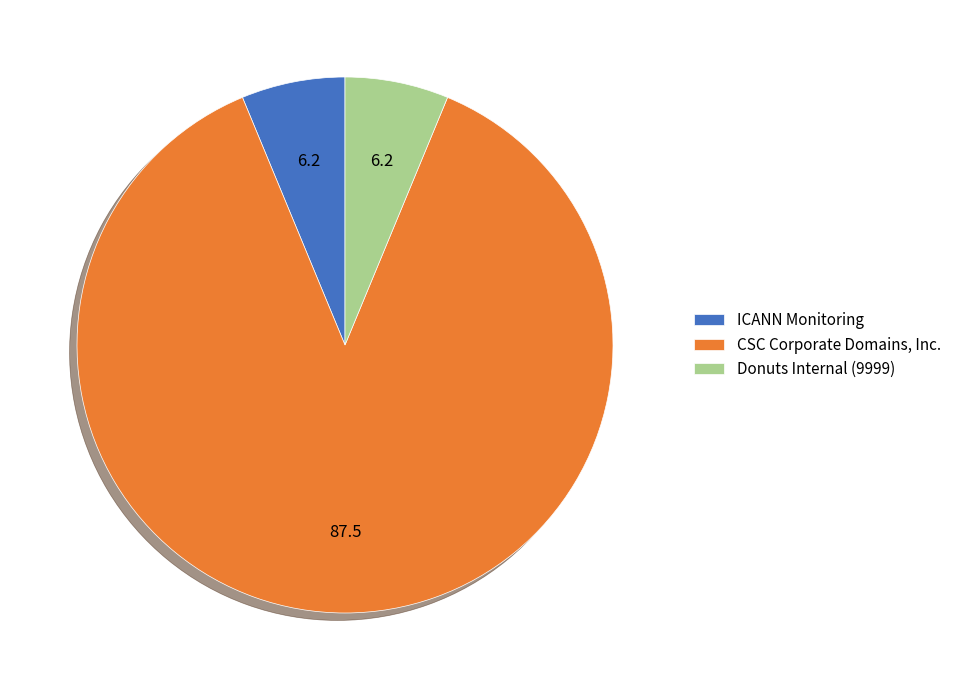

Between CSC Corporate Domains, Inc. and ICANN Monitoring, which is larger?

CSC Corporate Domains, Inc.